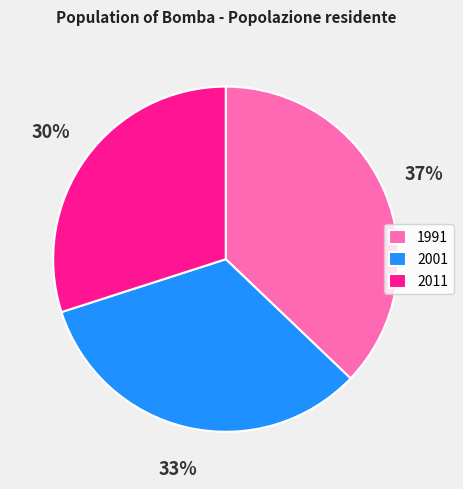

Rank the categories by value from highest to lowest.

1991, 2001, 2011